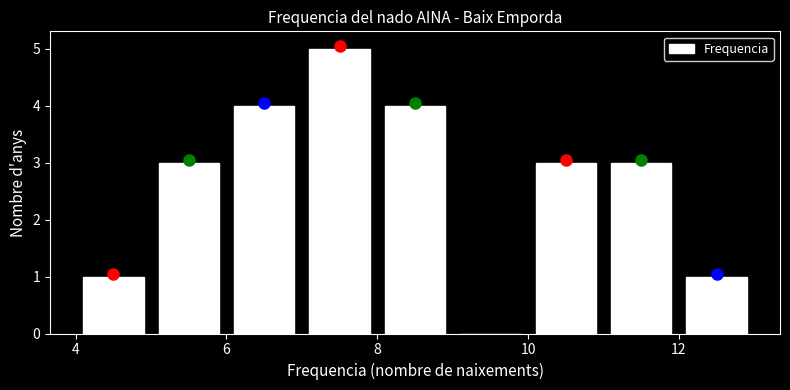

What is the height of the bar covering 7 to 8 on the x-axis? The values are not printed on the chart, so give them approximately, as read against the axis.

5